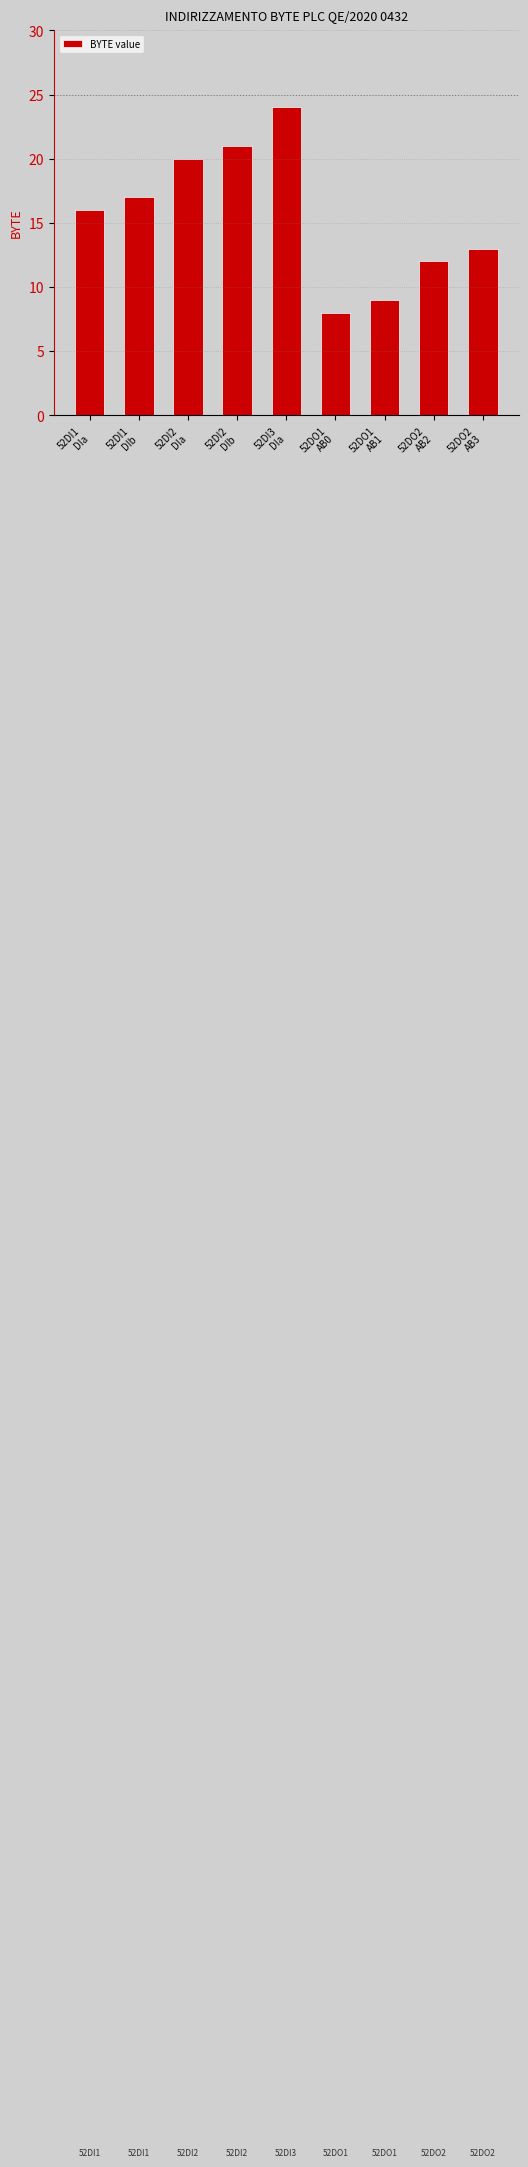

Between 52DI3
DIa and 52DO1
AB1, which is larger?

52DI3
DIa